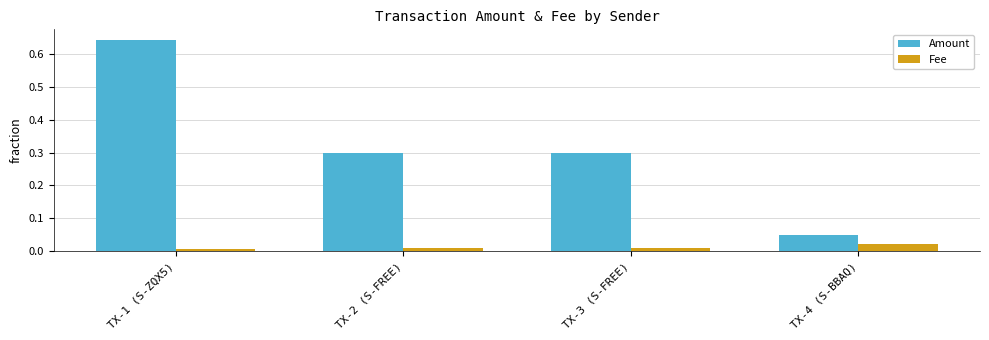

What position from the right is TX-3 (S-FREE)?

2